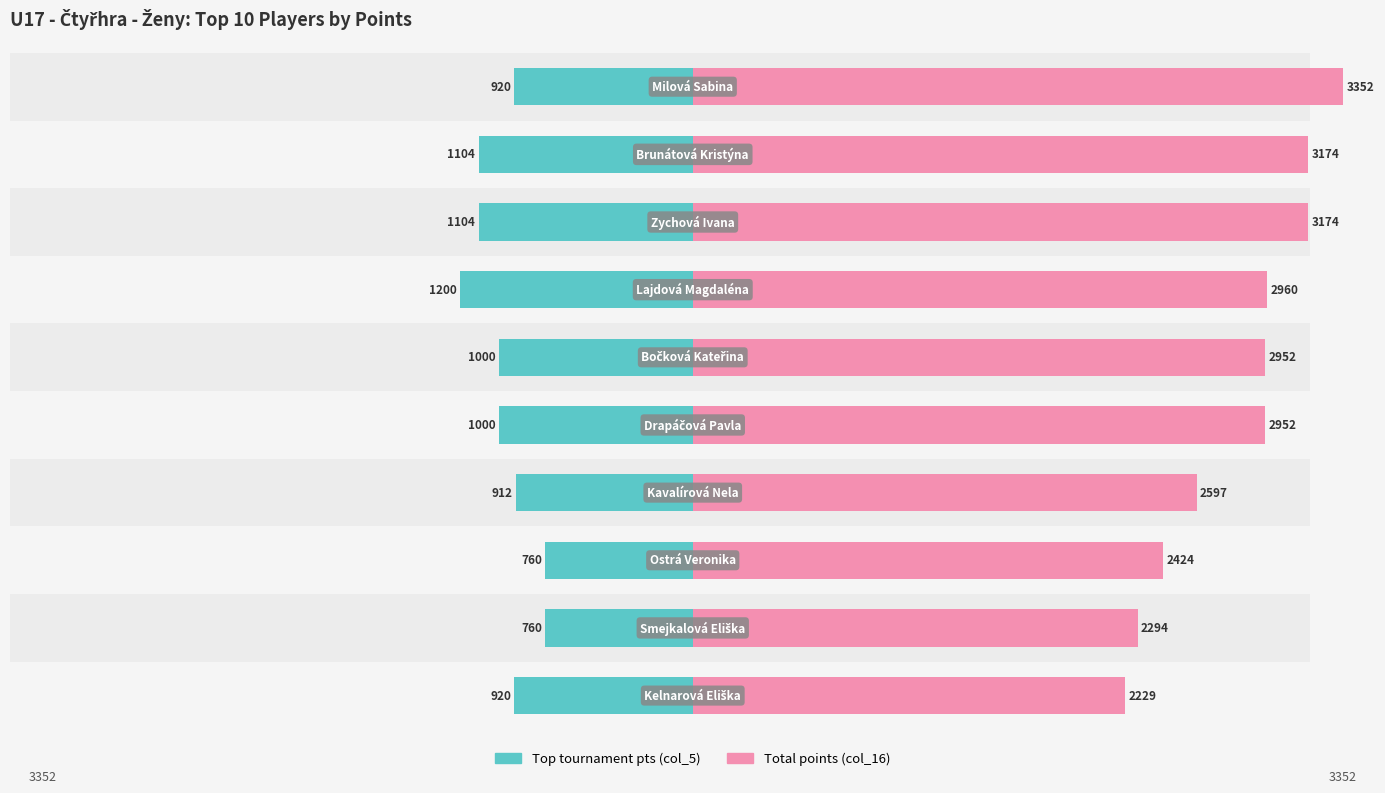

What are all the series names shown in the legend?

Top tournament pts (col_5), Total points (col_16)